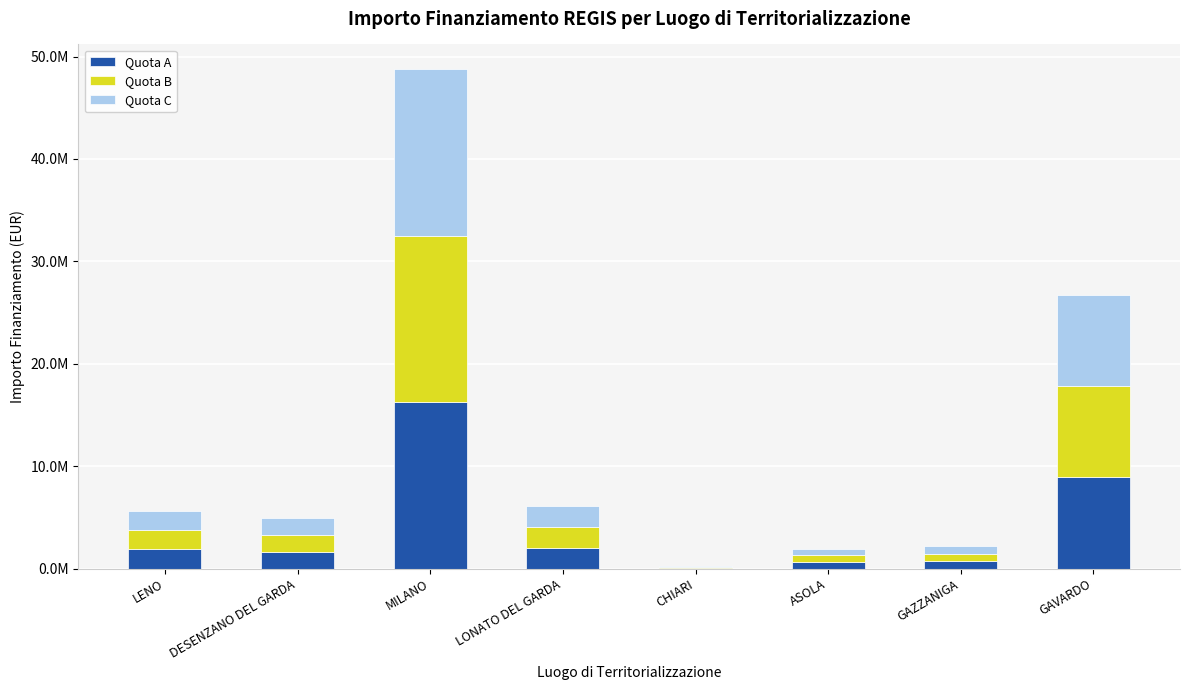

Between LENO and ASOLA, which series saw the biggest shift?

Quota A